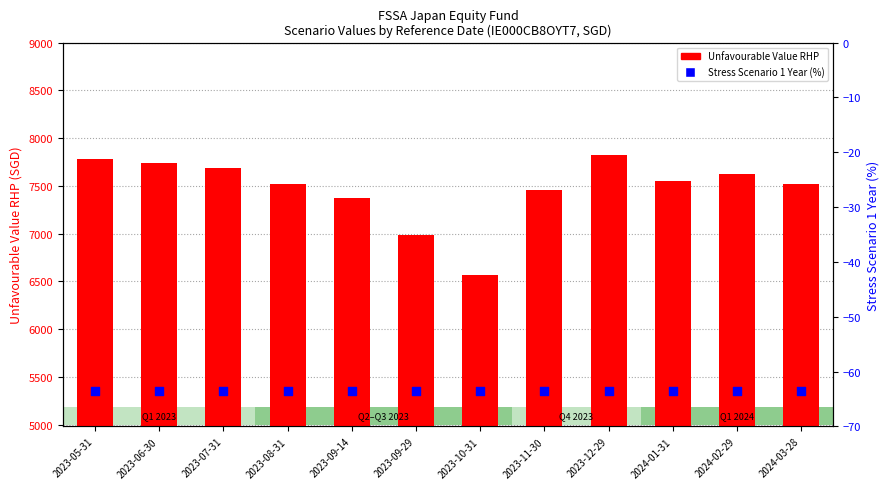

At which category is the sum across all series the highest?

2023-12-29